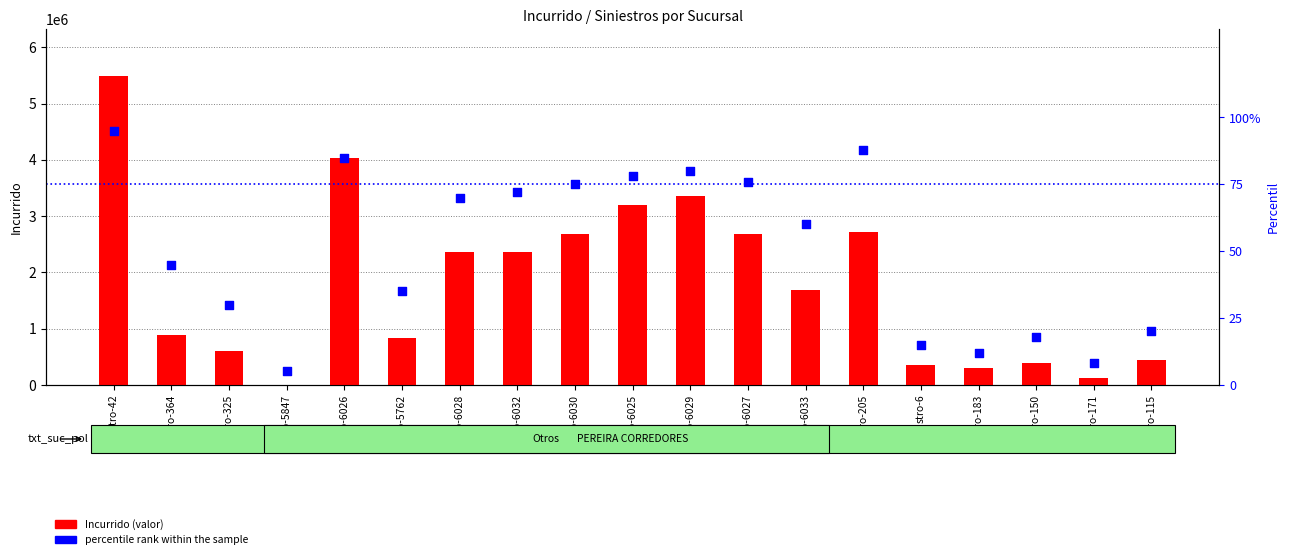

Which series has the widest spread of Y values?

Incurrido (valor)